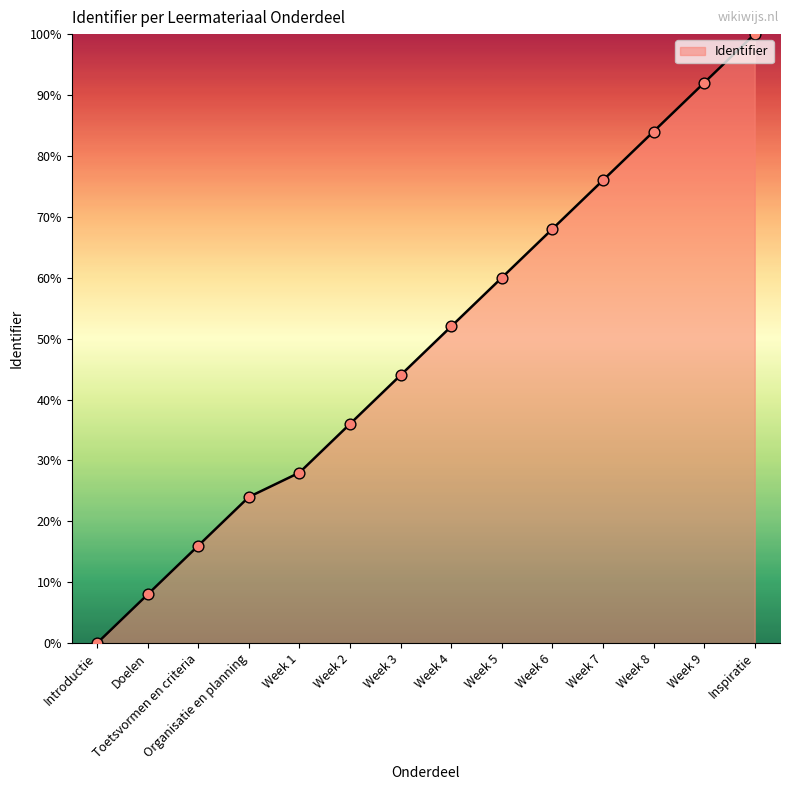

Between Organisatie en planning and Introductie, which is larger?

Organisatie en planning